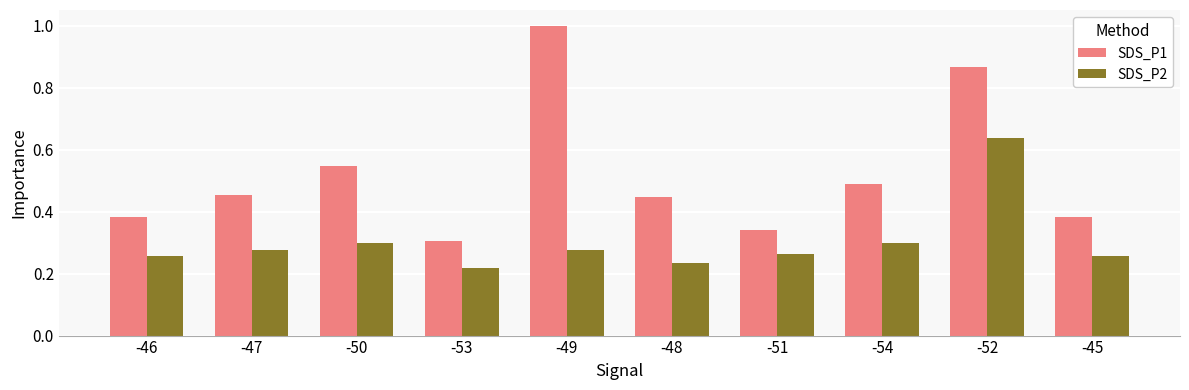

True or false: SDS_P2 has a value of 0.3 at -47.

True